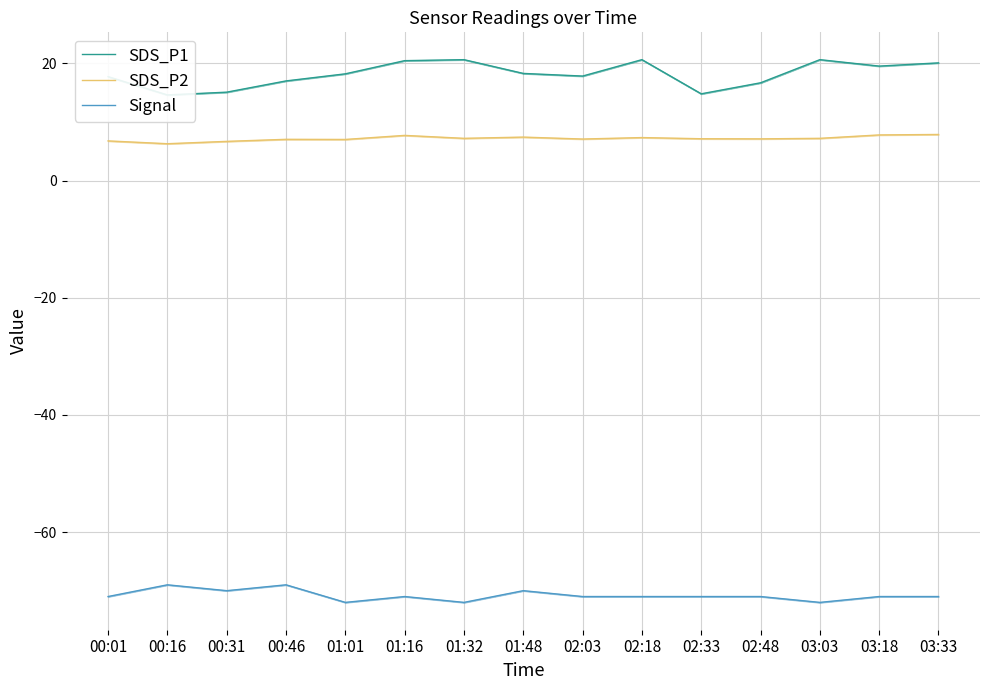

What is the approximate value of Signal at 03:18?

-71.0